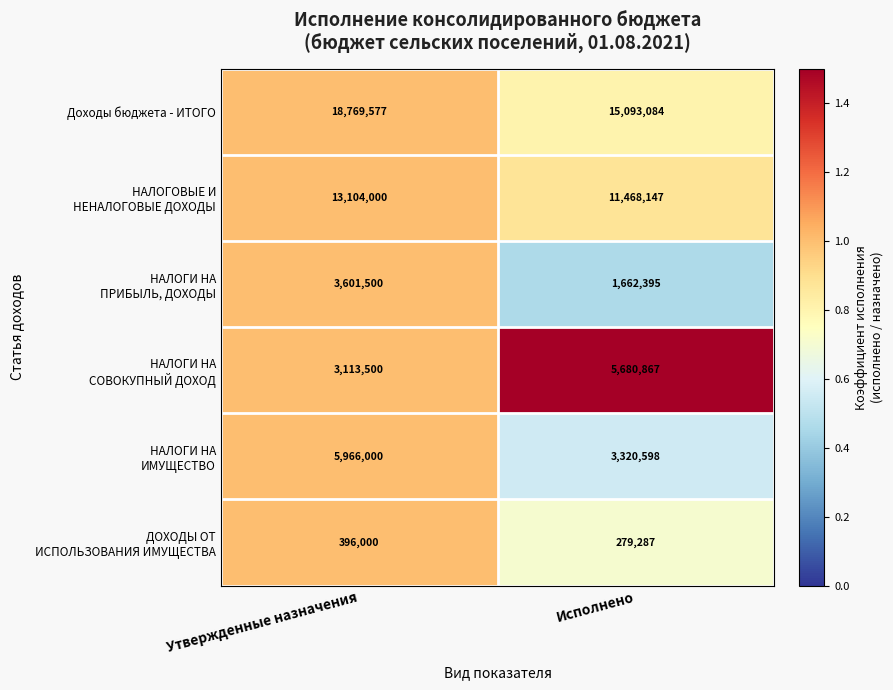

What is the sum of the Доходы бюджета - ИТОГО values at Исполнено and Утвержденные назначения?

33862661